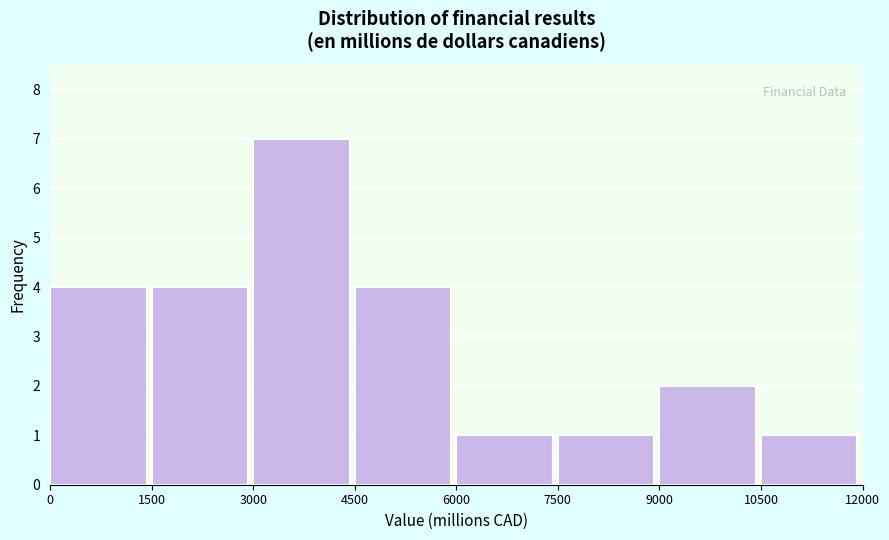

Reading left to right, transcribe this chart: for each bar, give the range it covers on the x-axis and its height. The values are not printed on the chart, so give them approximately, as read against the axis.

0 to 1500: 4
1500 to 3000: 4
3000 to 4500: 7
4500 to 6000: 4
6000 to 7500: 1
7500 to 9000: 1
9000 to 10500: 2
10500 to 12000: 1